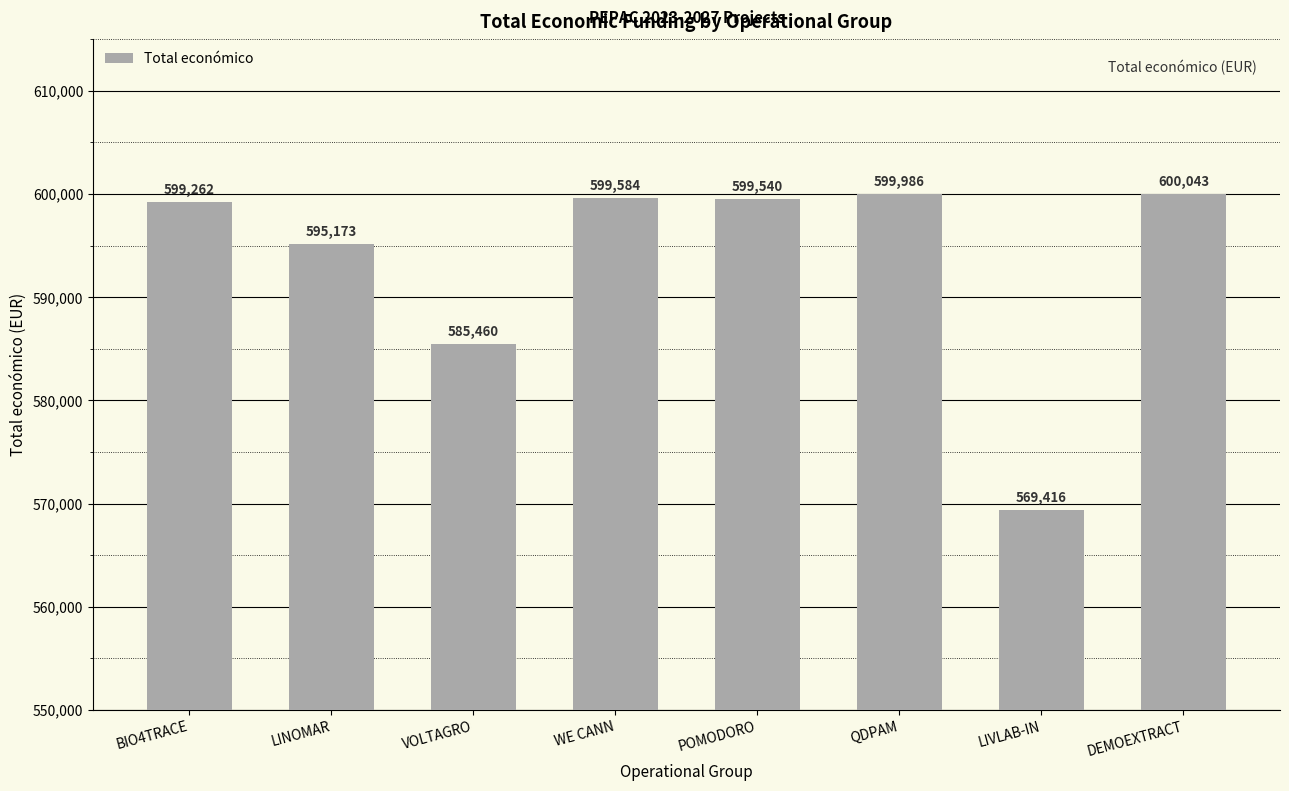

Rank the categories by value from lowest to highest.

LIVLAB-IN, VOLTAGRO, LINOMAR, BIO4TRACE, POMODORO, WE CANN, QDPAM, DEMOEXTRACT